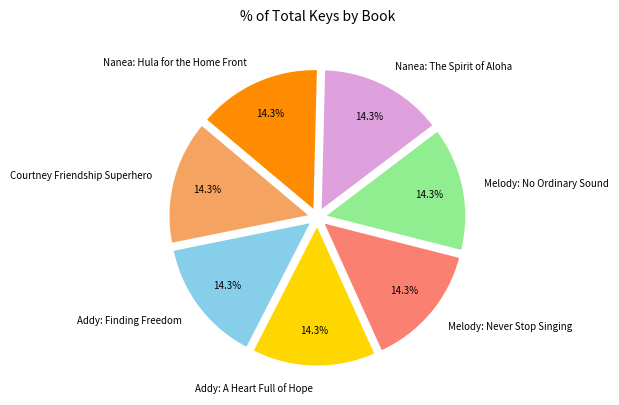

Does any single category account for the majority?

No